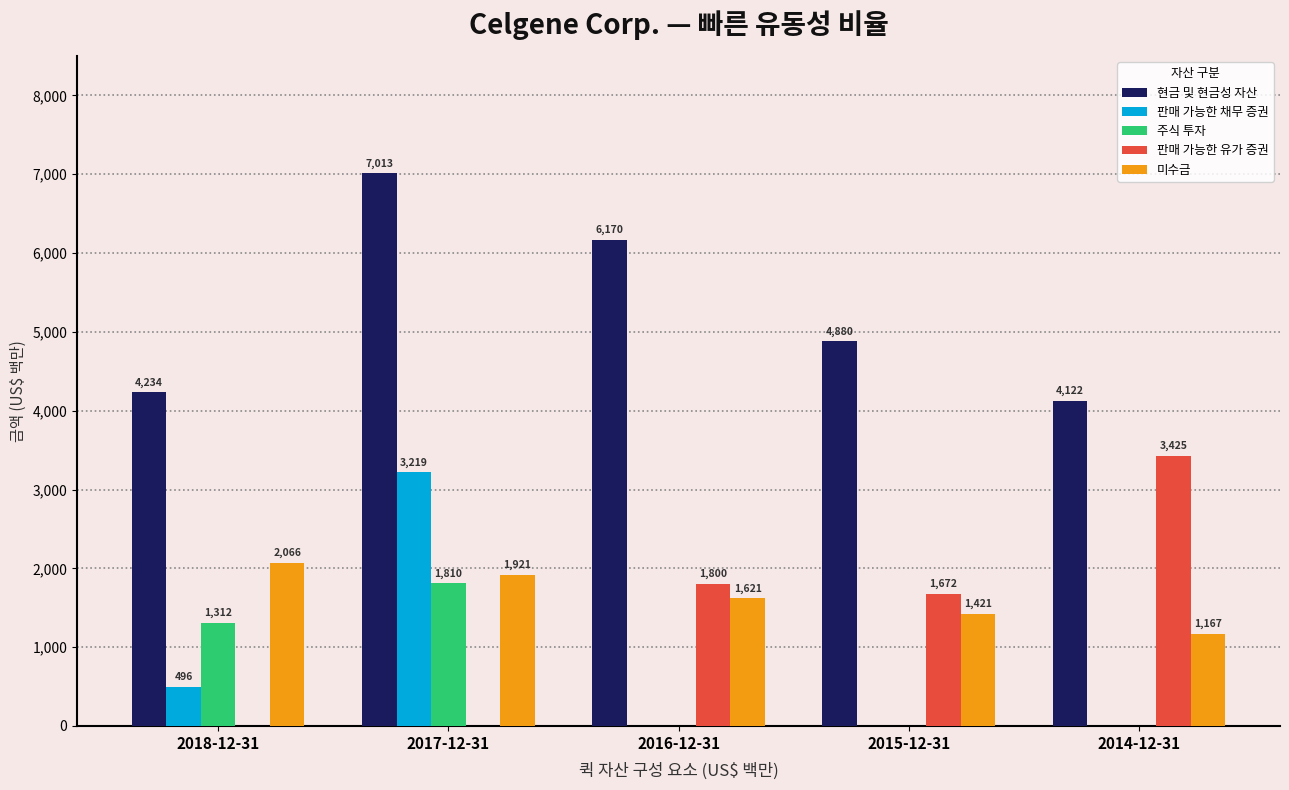

Between 2018-12-31 and 2016-12-31, which series saw the biggest shift?

현금 및 현금성 자산